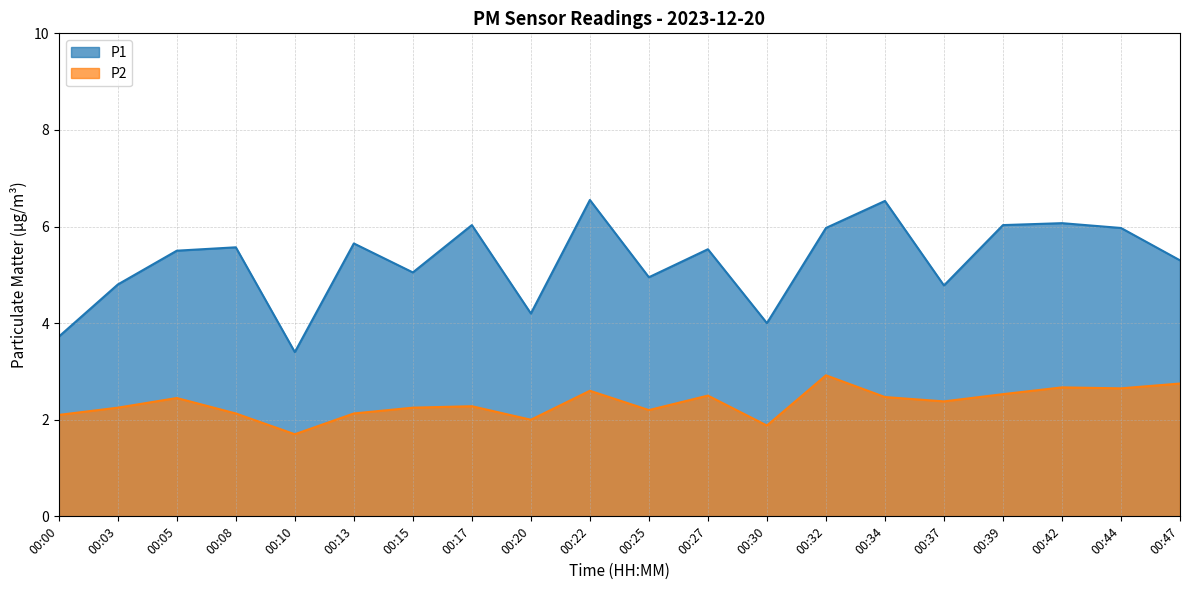

What is the spread (max minus min) of values at 00:37?

2.4